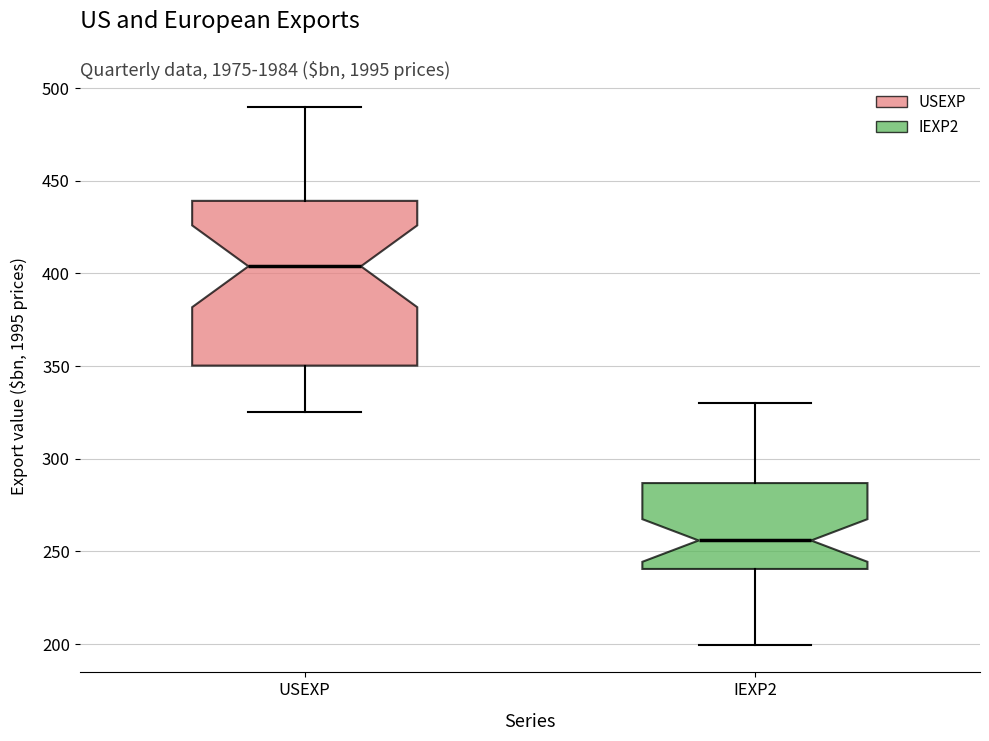

Reading left to right, read every box against the y-axis: the position of its median line, the range the box covers, and the ends of its whiskers. The values are not printed on the chart, so give them approximately, as read against the axis.

USEXP: median 405, box 350 to 440, whiskers 325 to 490
IEXP2: median 255, box 240 to 285, whiskers 200 to 330